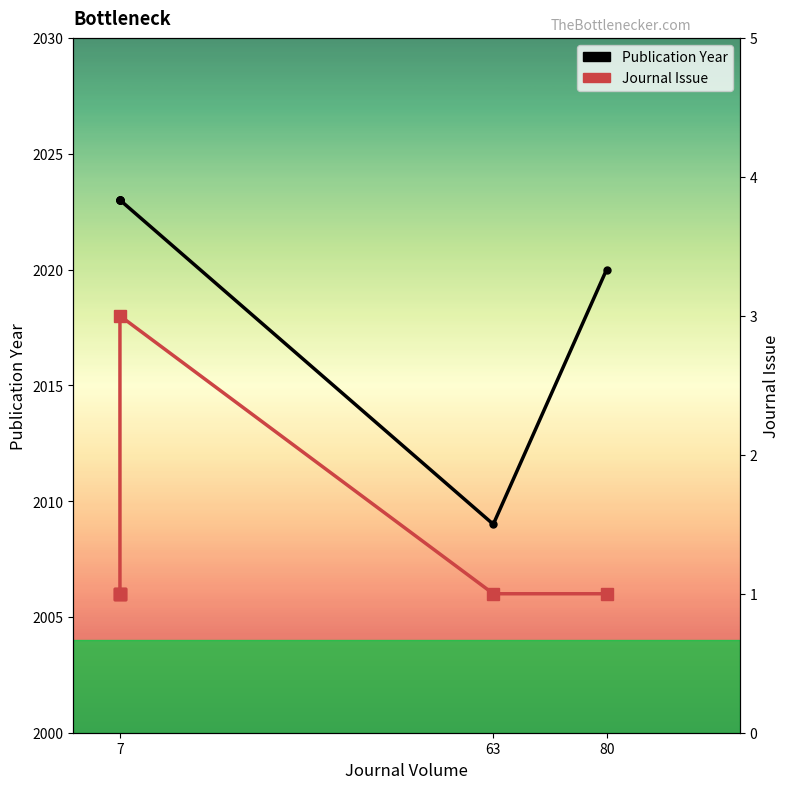

What is the total value across all series at 7?

2024